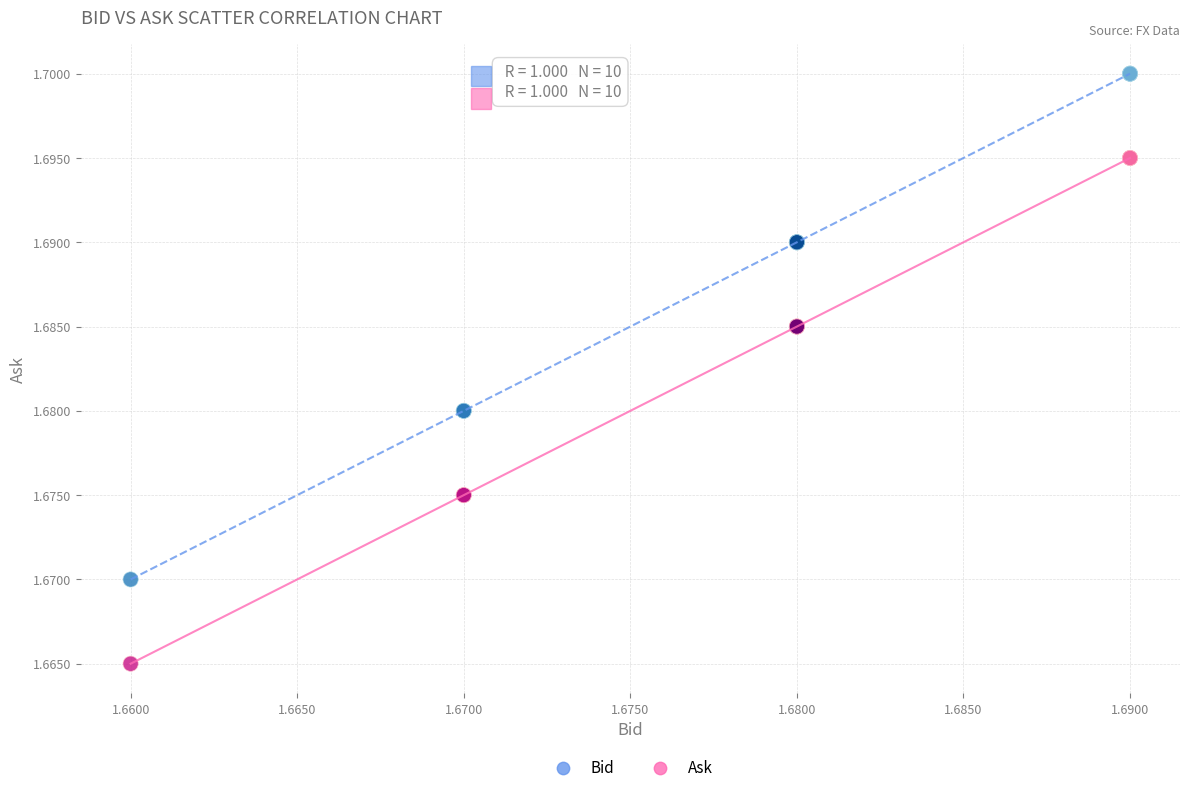

What are all the series names shown in the legend?

Bid, Ask